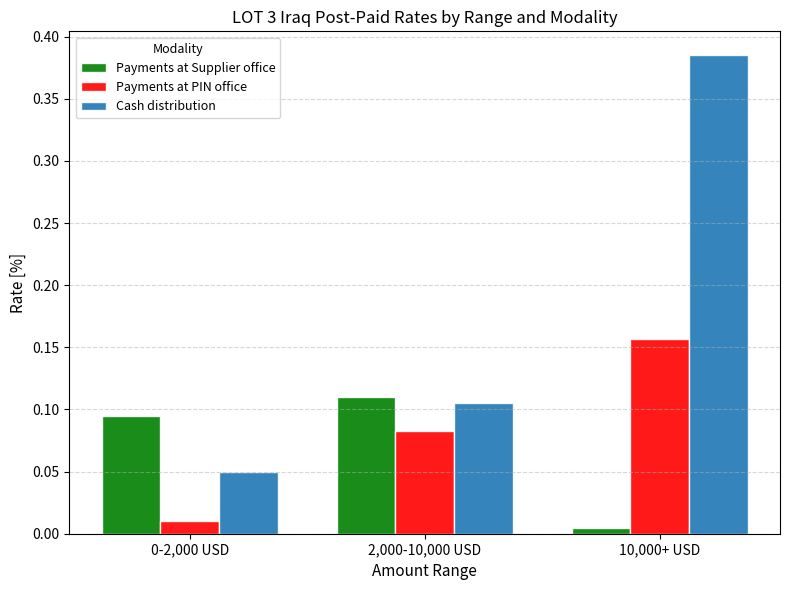

Which series has the largest range (max minus min)?

Cash distribution